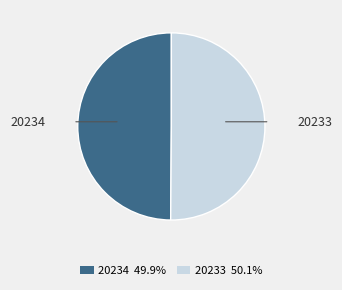

The 20234 slice represents 50% of the pie. True or false?

True